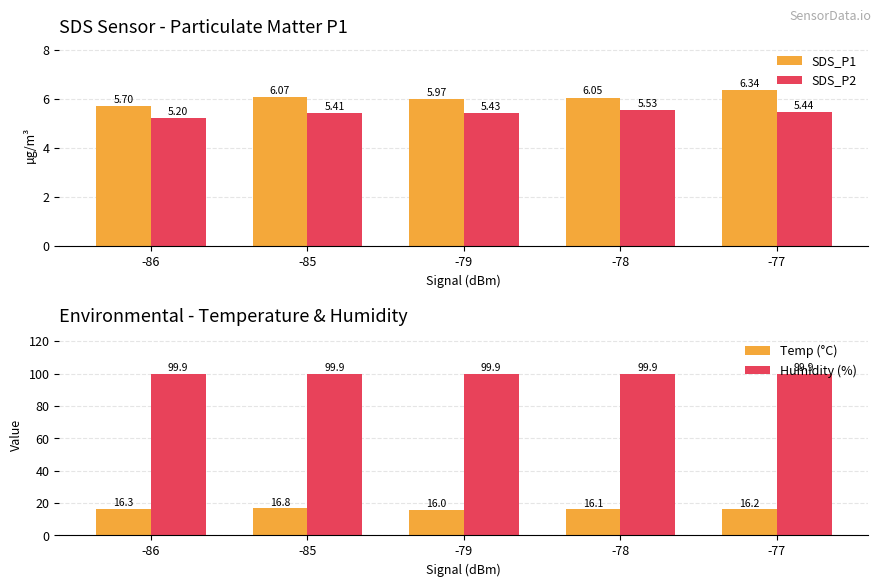

What is the smallest value displayed?

5.2